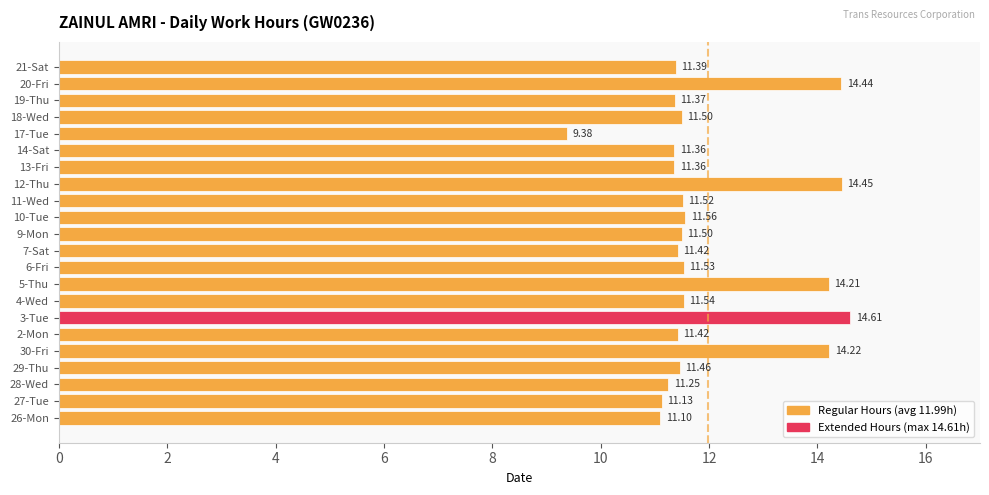

Approximately how many times larger is the value at 18 compared to 2?

1.0